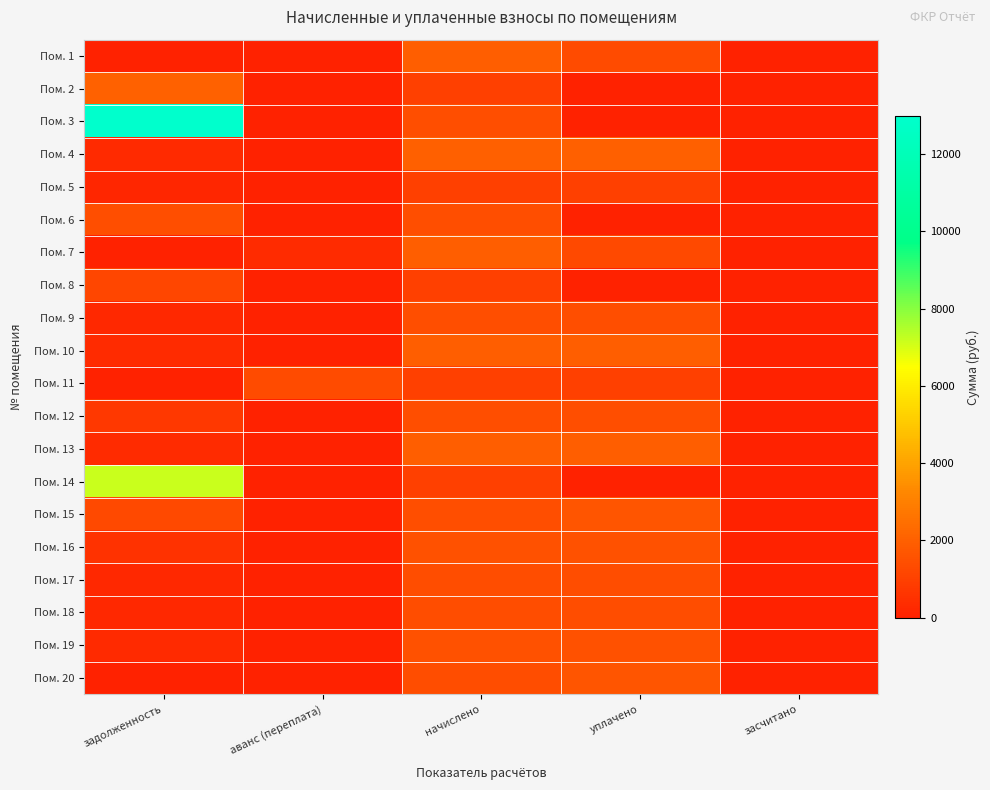

Which category has the lowest value across all series?

задолженность